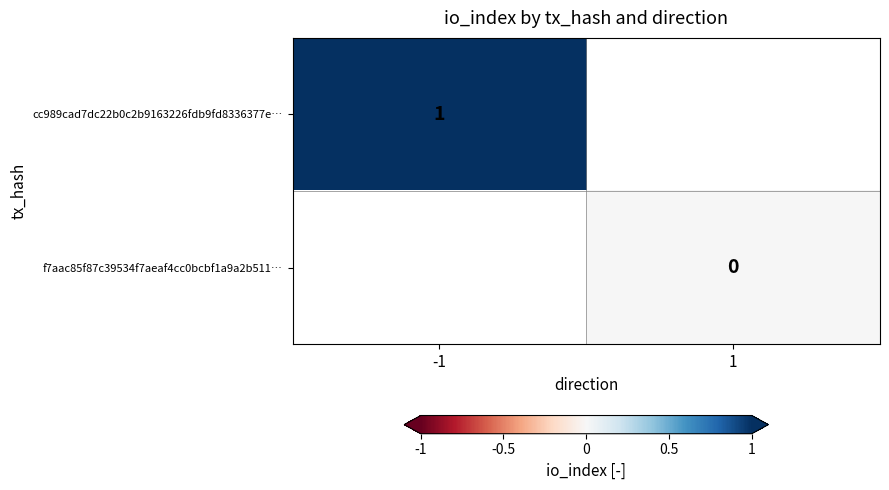

The cc989cad7dc22b0c2b9163226fdb9fd8336377e… series shows 1 at -1. True or false?

True